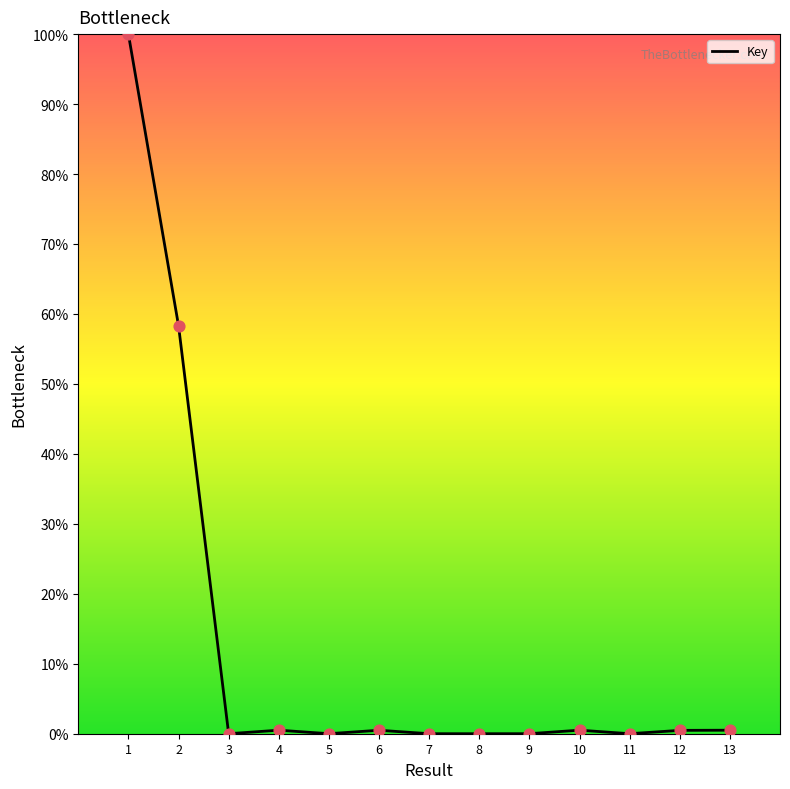

True or false: the data shows 0.5 at 13.

True